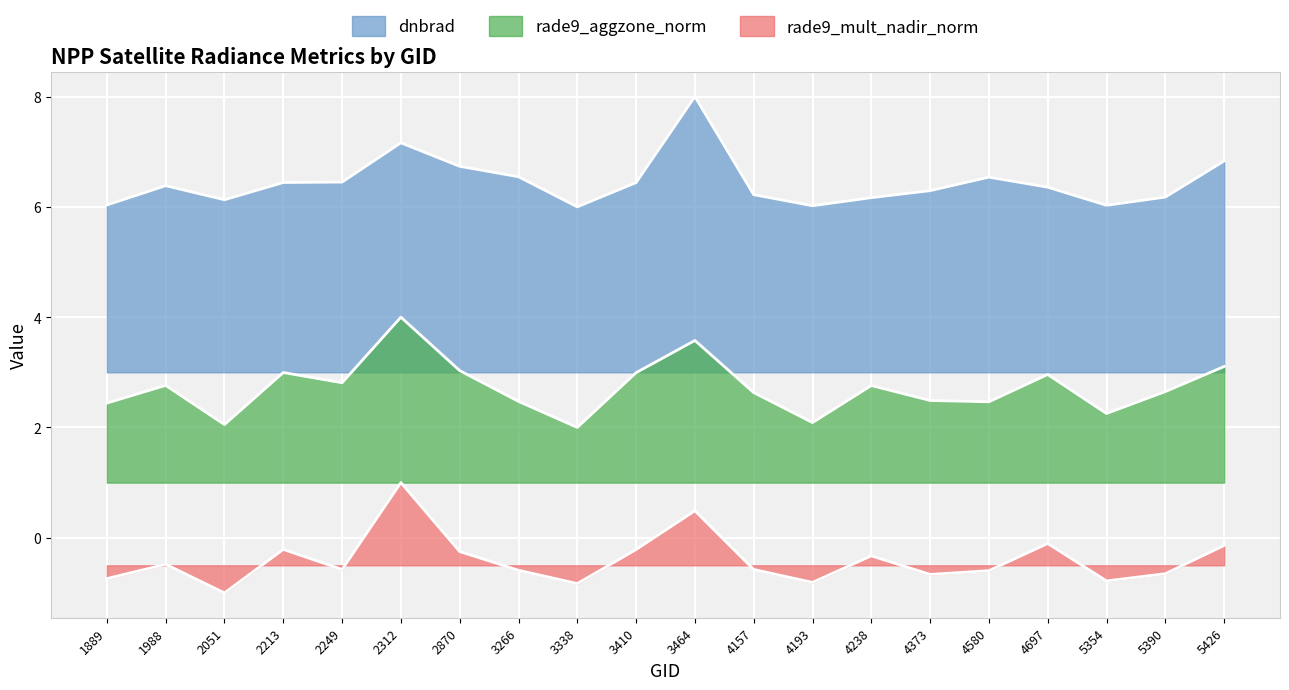

True or false: dnbrad has more than 2 interior local peaks.

True